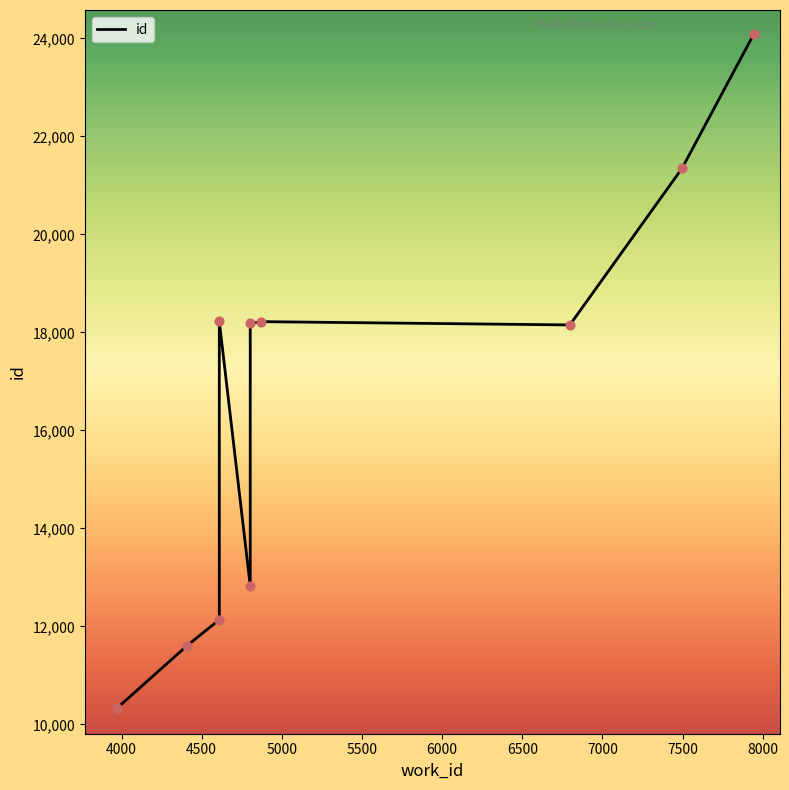

Which has a higher value, 4000 or 6000?

6000